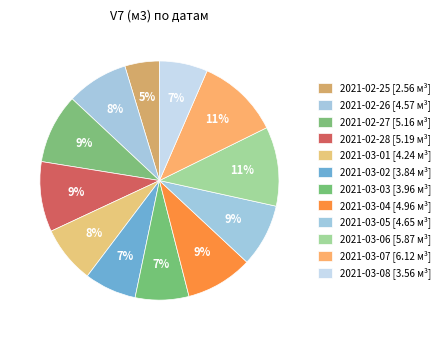

How many slices are in this pie chart?

12